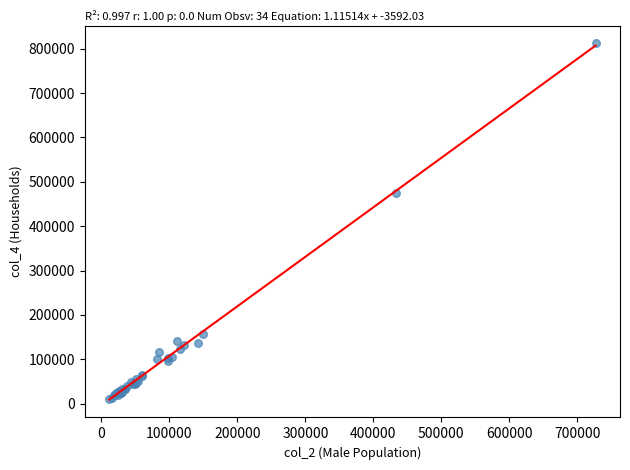

What Y value in the scatter plot is closest to 411697?

474806